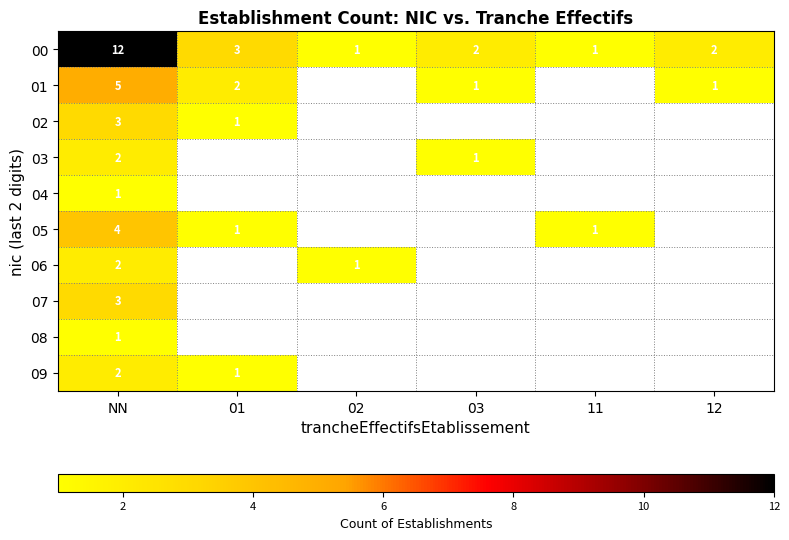

The 00 series shows 3 at 01. True or false?

True